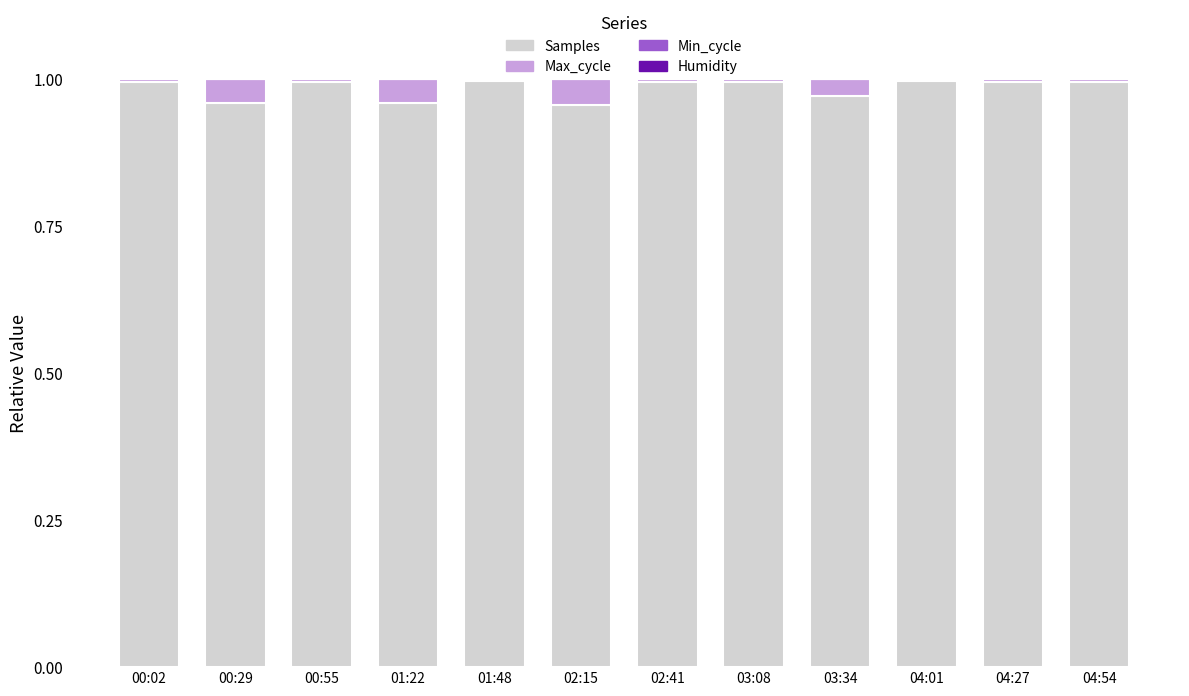

The value of Samples at 04:01 is 0.6. True or false?

False